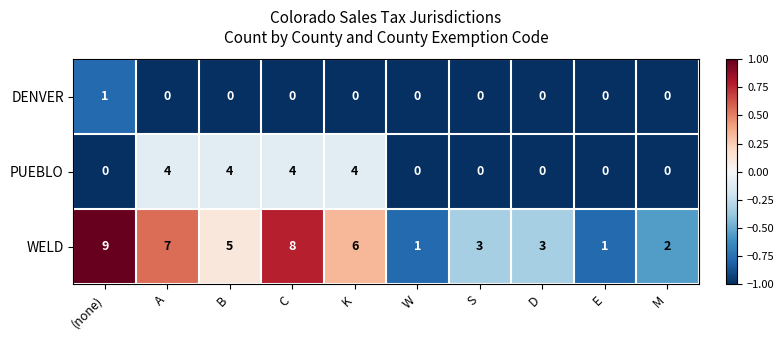

List the series in order of their peak value, lowest first.

DENVER, PUEBLO, WELD